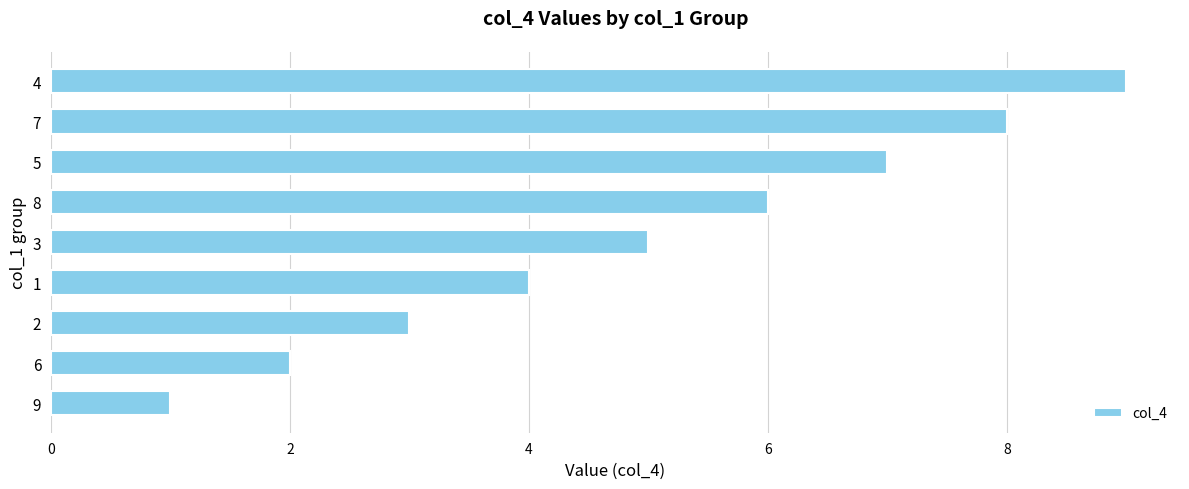

List the labels in order of value, largest first.

4, 7, 5, 8, 3, 1, 2, 6, 9